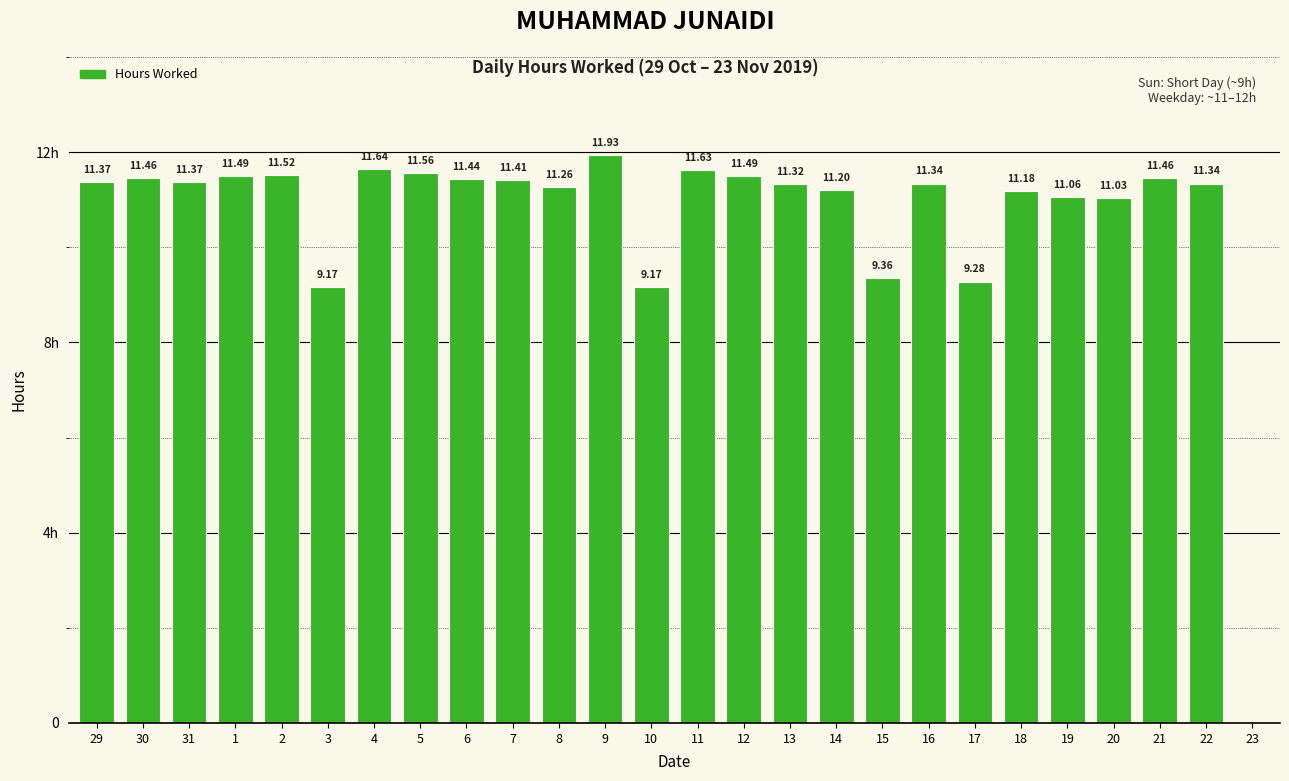

Rank the categories by value from lowest to highest.

23, 3, 10, 17, 15, 20, 19, 18, 14, 8, 13, 16, 22, 29, 31, 7, 6, 30, 21, 1, 12, 2, 5, 11, 4, 9